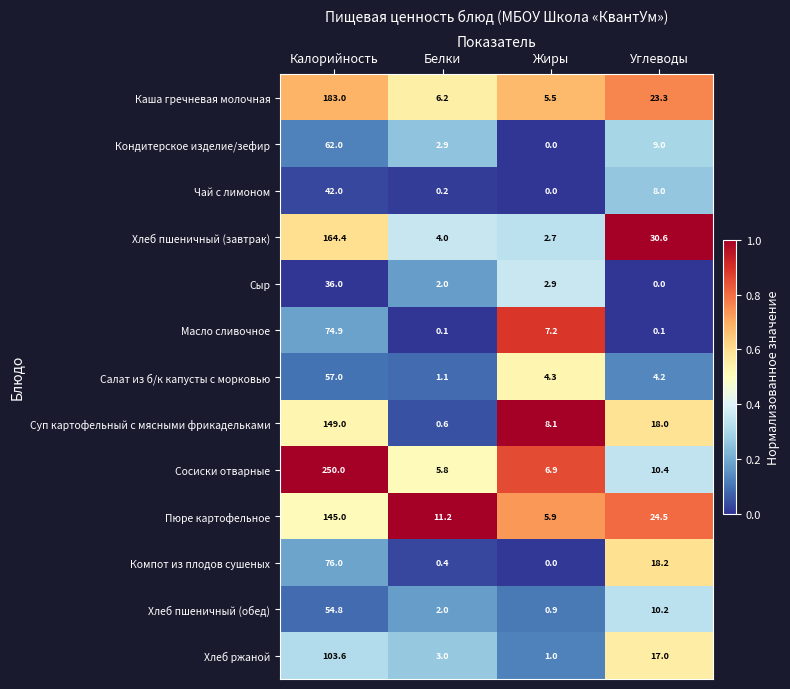

True or false: Чай с лимоном has a value of 0.2 at Белки.

True